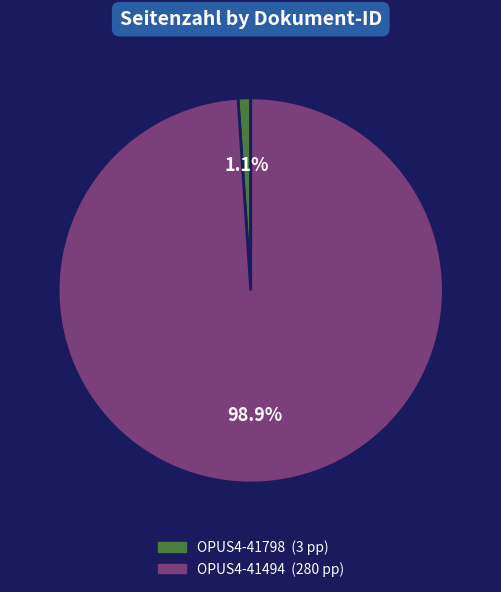

How many segments does this pie chart have?

2